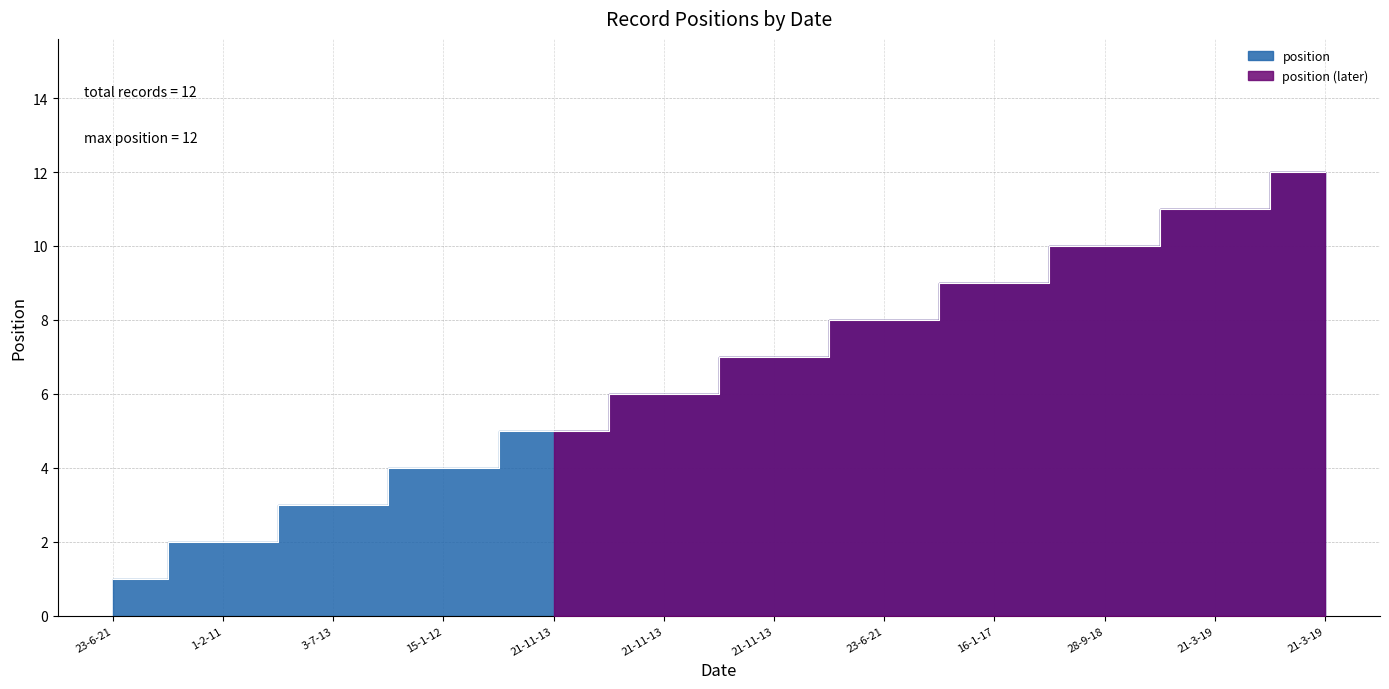

Rank the categories by value from highest to lowest.

21-3-19, 21-3-19, 28-9-18, 16-1-17, 23-6-21, 21-11-13, 21-11-13, 21-11-13, 15-1-12, 3-7-13, 1-2-11, 23-6-21